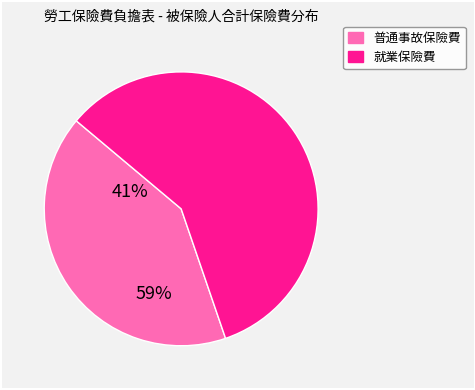

Does any single category account for the majority?

Yes